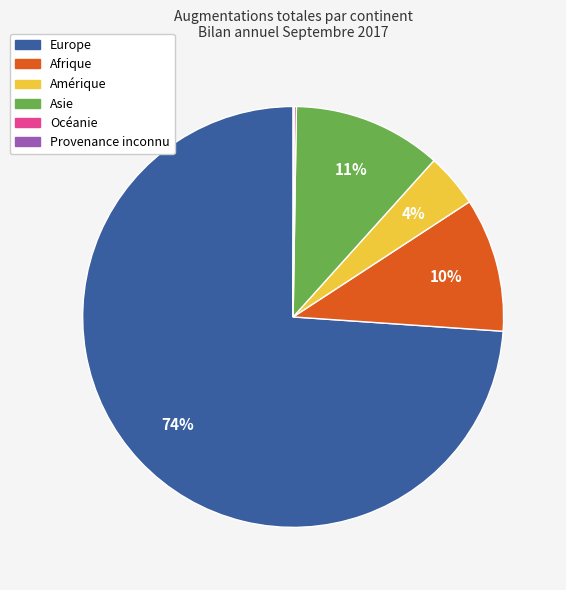

What is the largest slice in the pie chart?

Europe